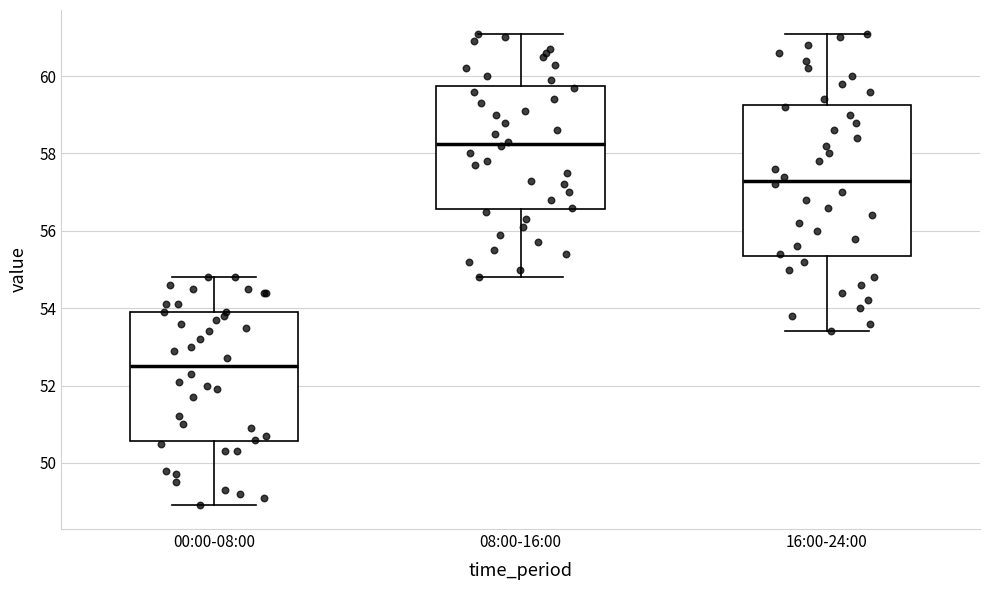

Comparing the boxes themselves (not the whiskers), which one is the tallest?

16:00-24:00